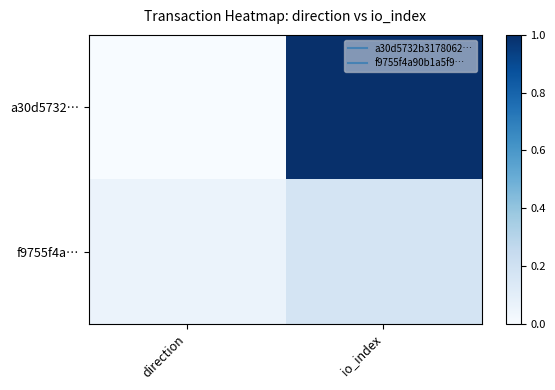

Count the number of data series in this chart.

2